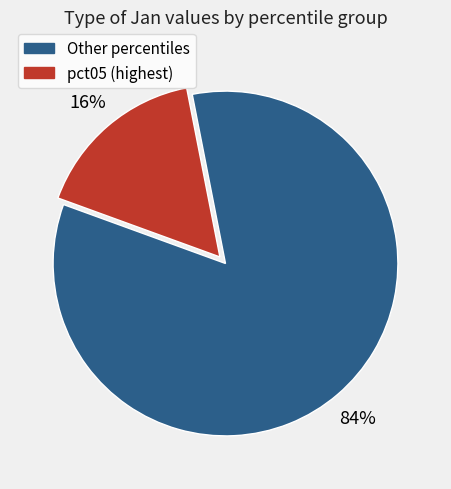

To the nearest percent, what is the average slice percentage?

50%